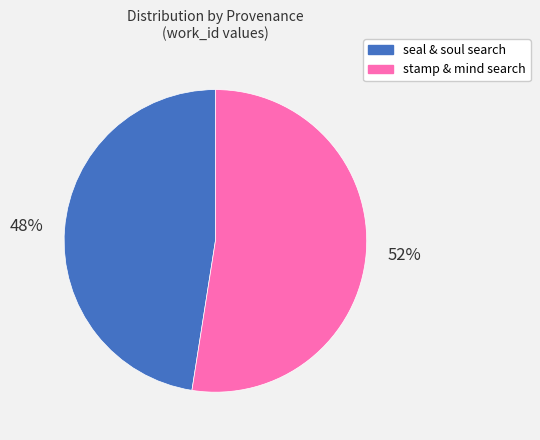

Does any single category account for the majority?

Yes